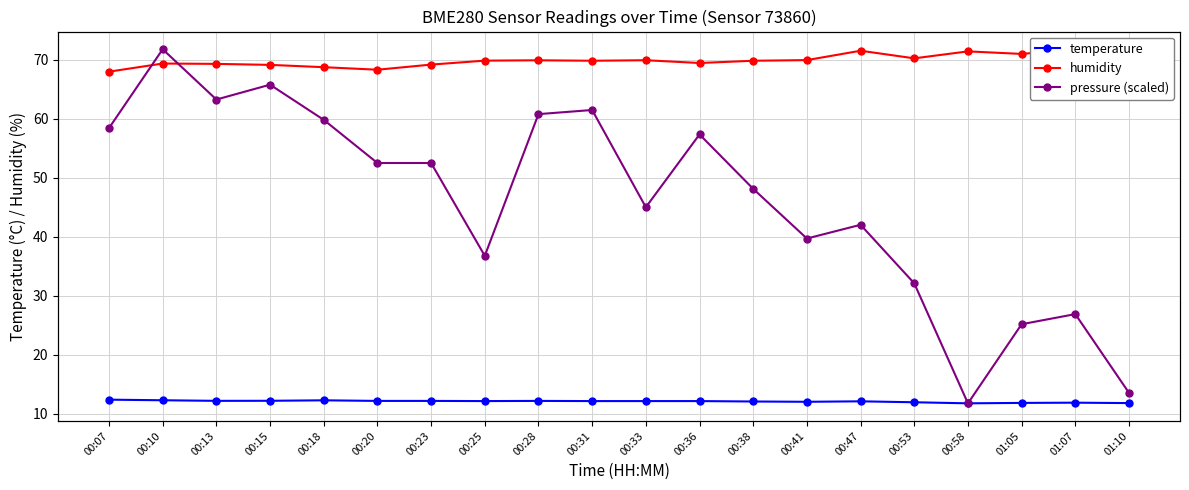

Reading left to right, extract all data points from this chart.

temperature: 12.4	12.3	12.2	12.2	12.3	12.2	12.2	12.1	12.2	12.1	12.1	12.1	12.1	12.0	12.1	11.9	11.8	11.8	11.9	11.8
humidity: 68.0	69.4	69.3	69.1	68.8	68.3	69.2	69.9	69.9	69.8	69.9	69.5	69.8	70.0	71.5	70.2	71.4	71.0	71.8	71.3
pressure (scaled): 4.9	5.8	5.2	5.4	5.0	4.5	4.5	3.5	5.1	5.1	4.0	4.9	4.2	3.7	3.8	3.2	1.8	2.7	2.8	1.9